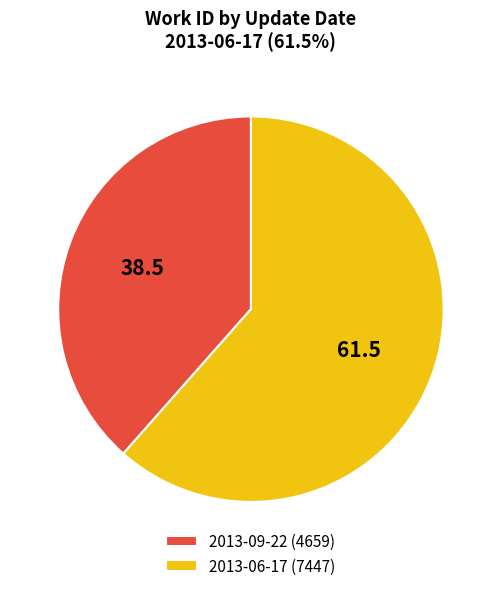

Which slice is the smallest?

2013-09-22